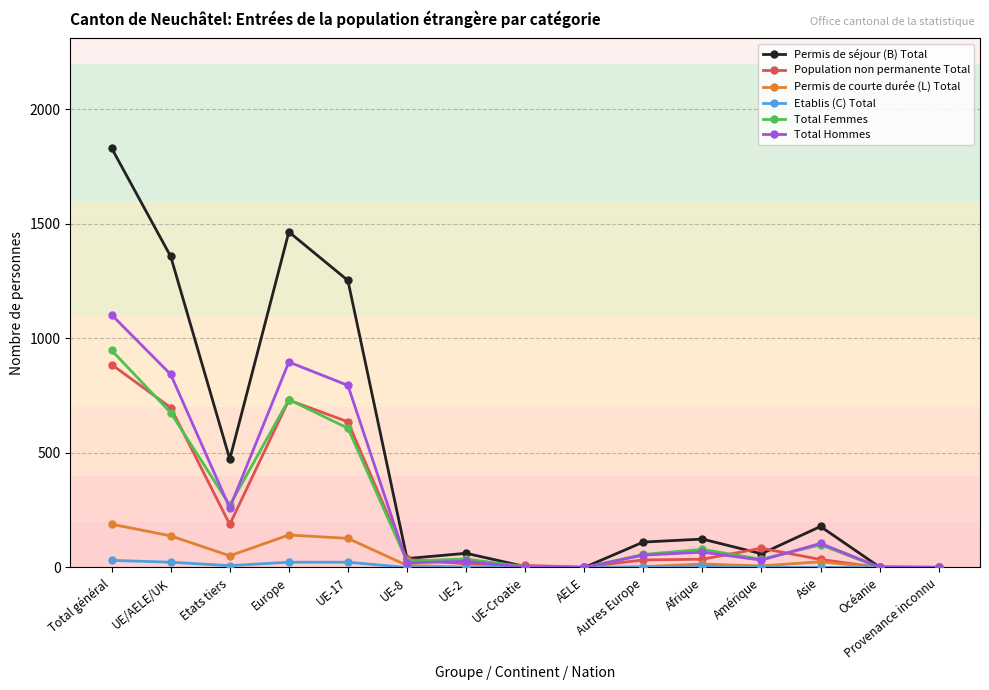

How many lines are shown in the chart?

6